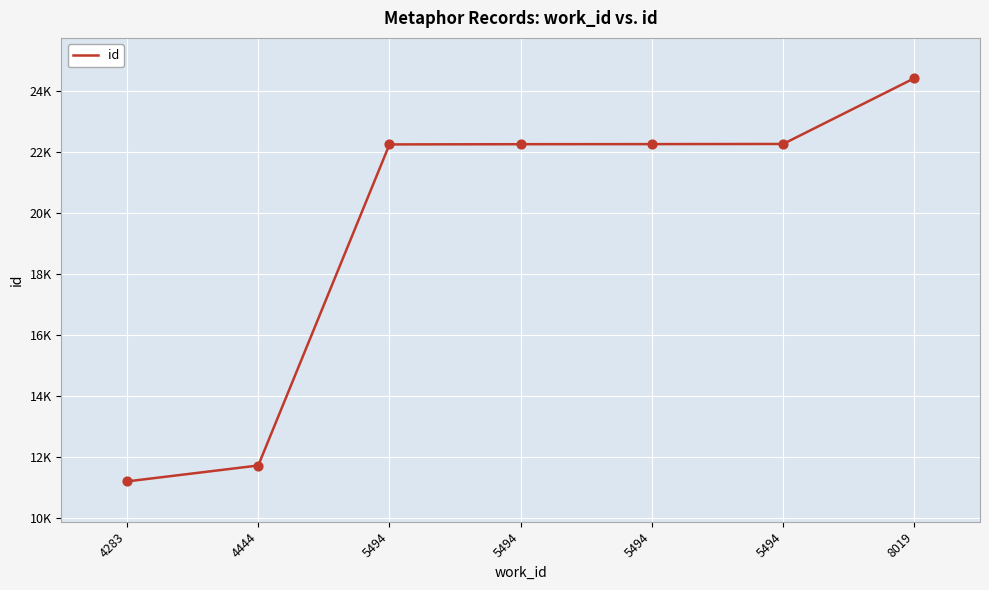

What is the change in value from 5494 to 5494?

+5